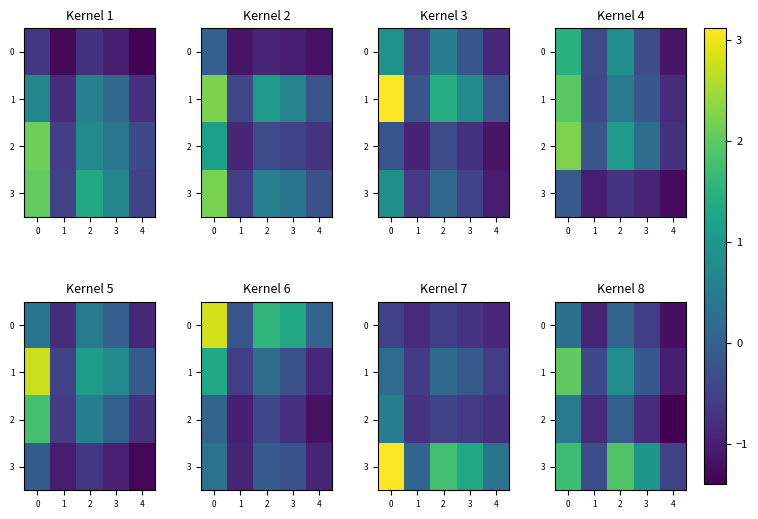

List the labels in order of 2 value, largest first.

0, 2, 3, 1, 4